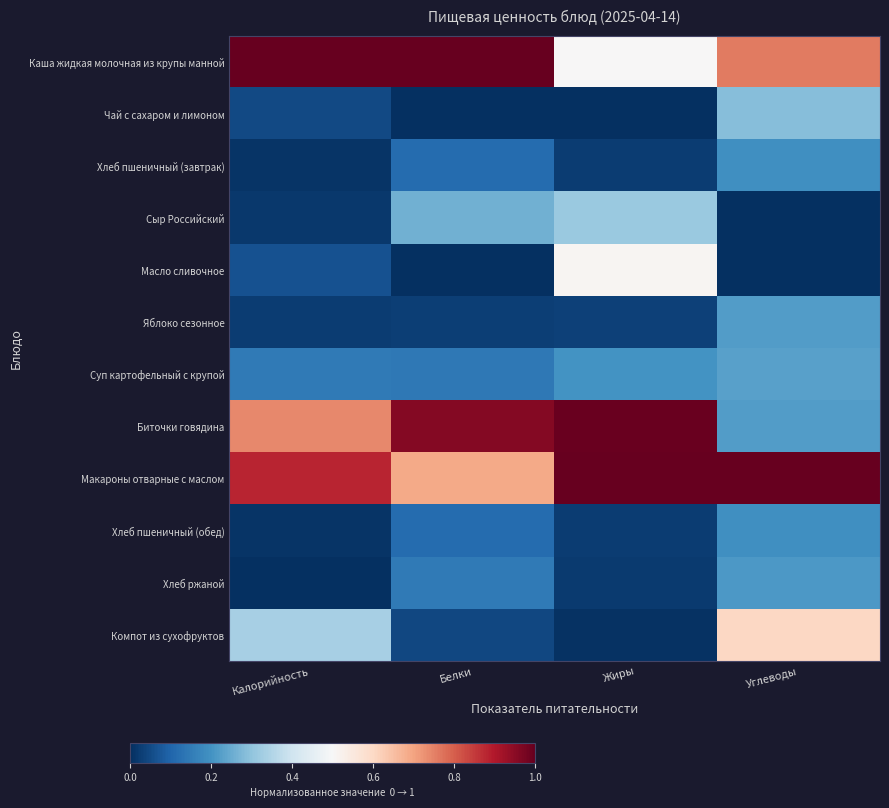

Which label corresponds to the largest value in the chart?

Калорийность